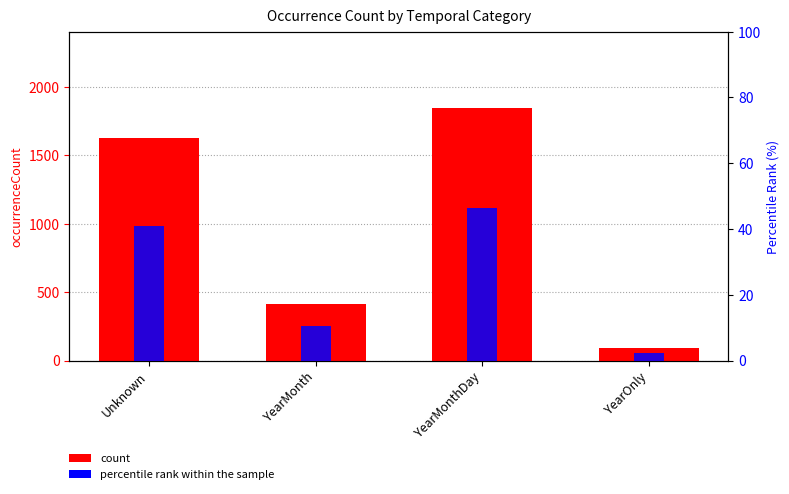

Which has a higher value, YearMonth or YearMonthDay?

YearMonthDay